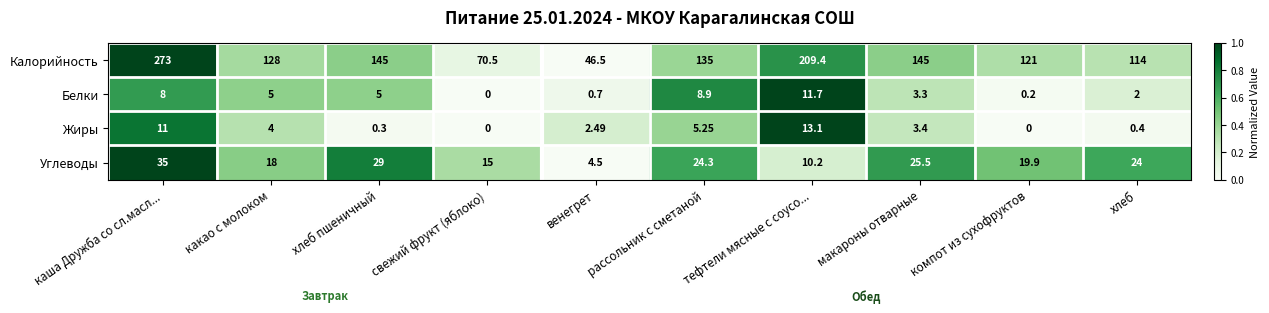

List the series in order of their peak value, lowest first.

Белки, Жиры, Углеводы, Калорийность